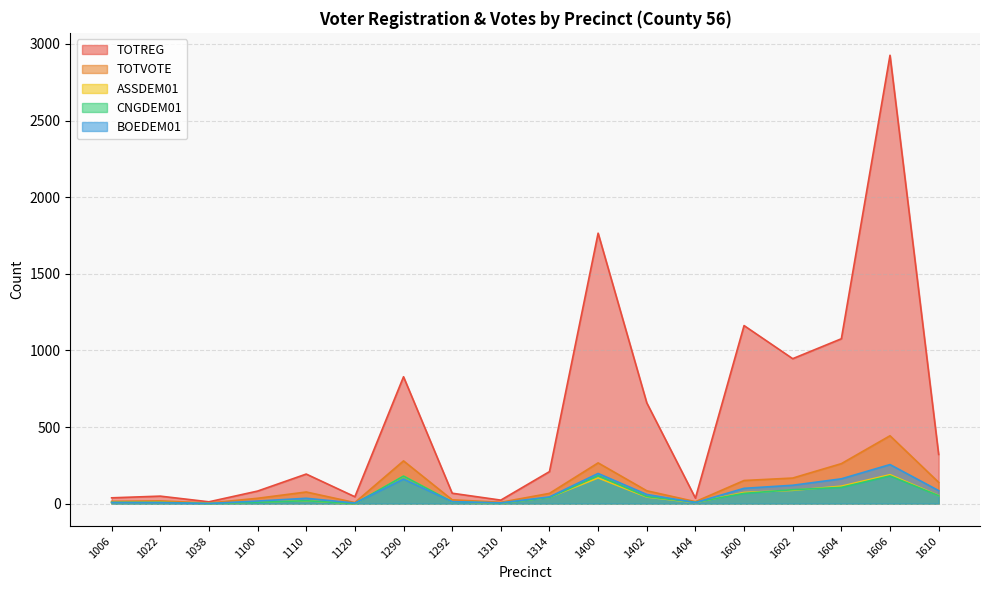

What are all the series names shown in the legend?

TOTREG, TOTVOTE, ASSDEM01, CNGDEM01, BOEDEM01